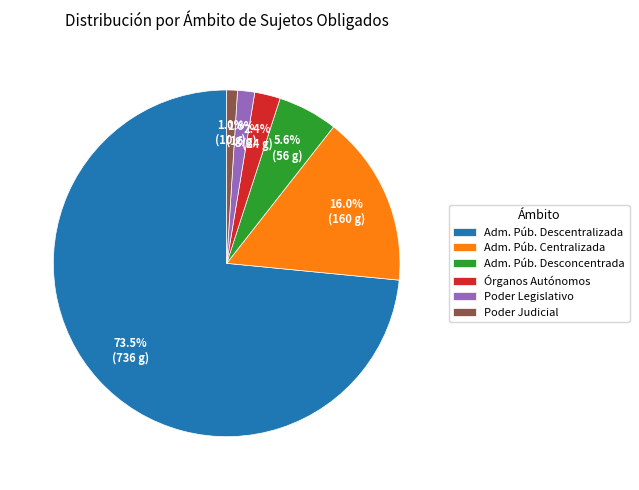

What percentage is NOT represented by Poder Judicial?

99.0%